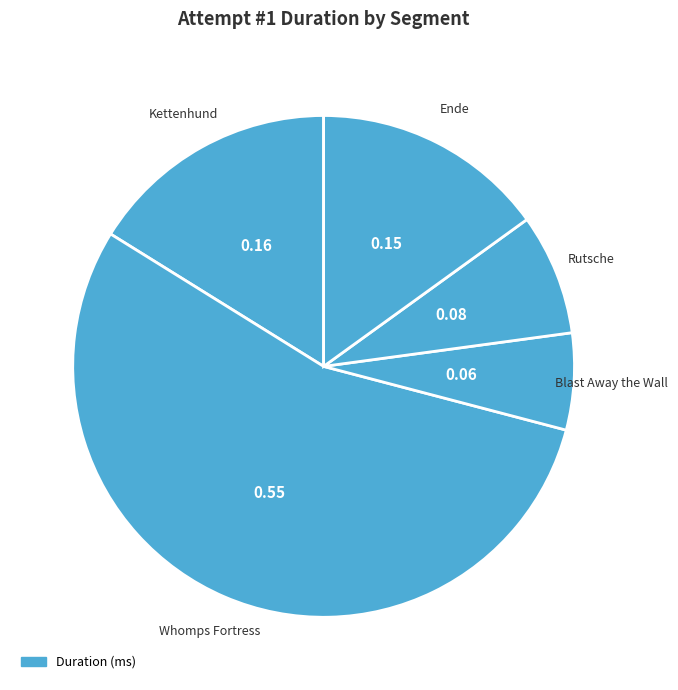

To the nearest percent, what is the difference between the largest and smallest slice percentages?

49%